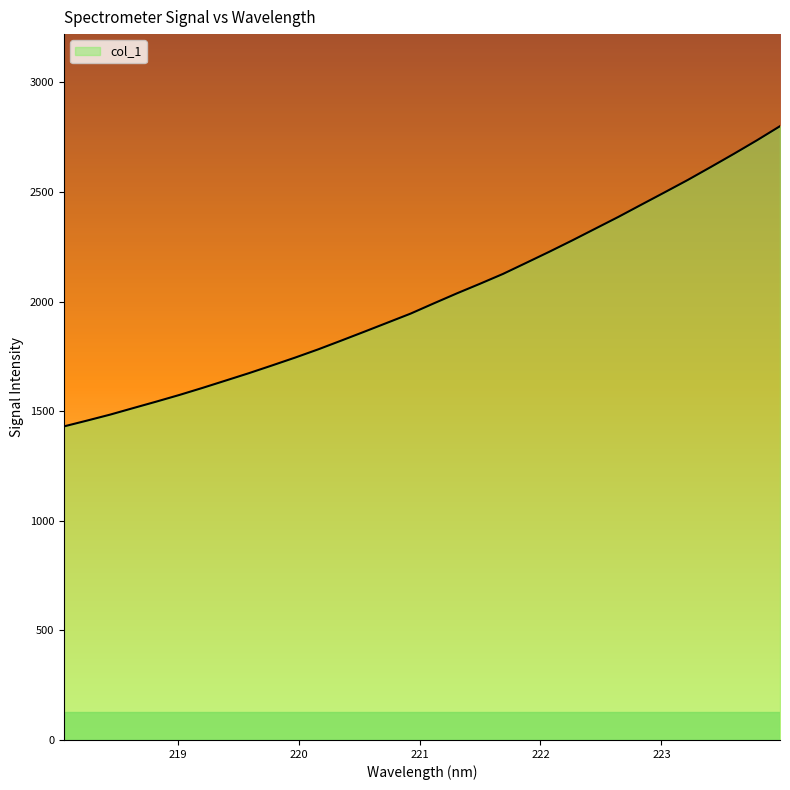

What is the difference between the maximum and minimum values?

1369.5